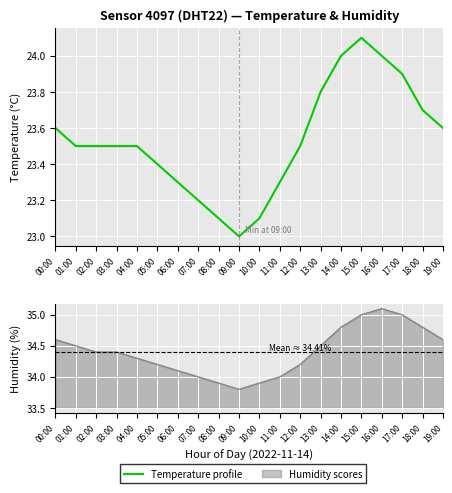

True or false: Temperature profile and Humidity intersect in this chart.

False